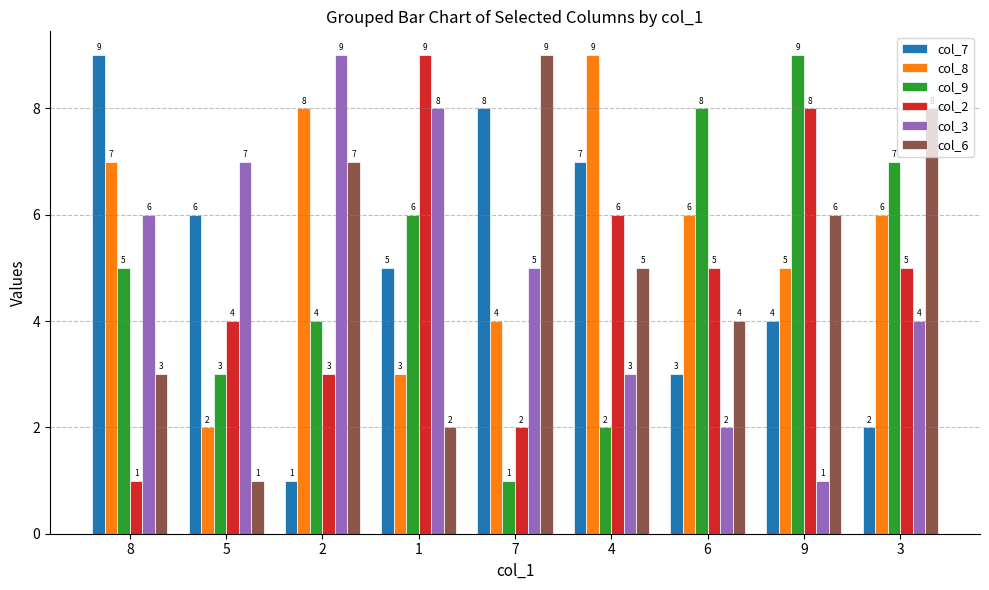

Rank the series at 8 from lowest to highest value.

col_2, col_6, col_9, col_3, col_8, col_7